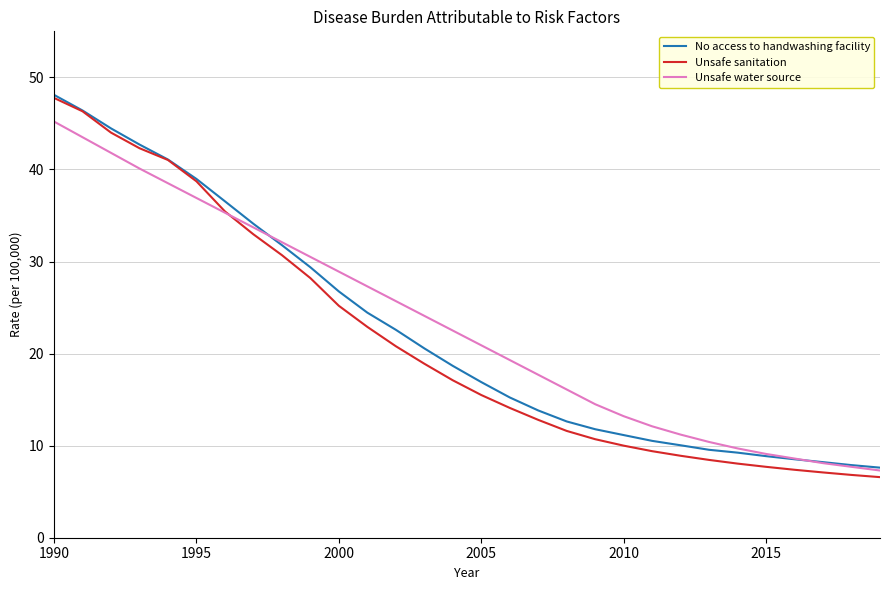

Which series has the widest spread of values?

Unsafe sanitation